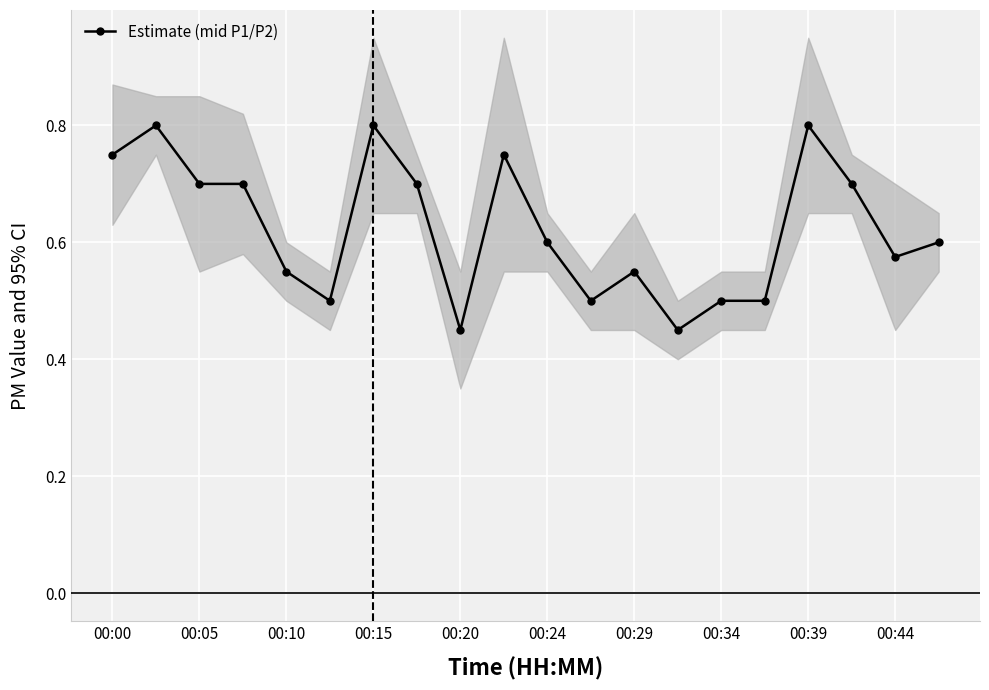

Reading right to left, what are all the values shown in this chart?

0.6	0.6	0.7	0.8	0.5	0.5	0.5	0.6	0.5	0.6	0.8	0.5	0.7	0.8	0.5	0.6	0.7	0.7	0.8	0.8